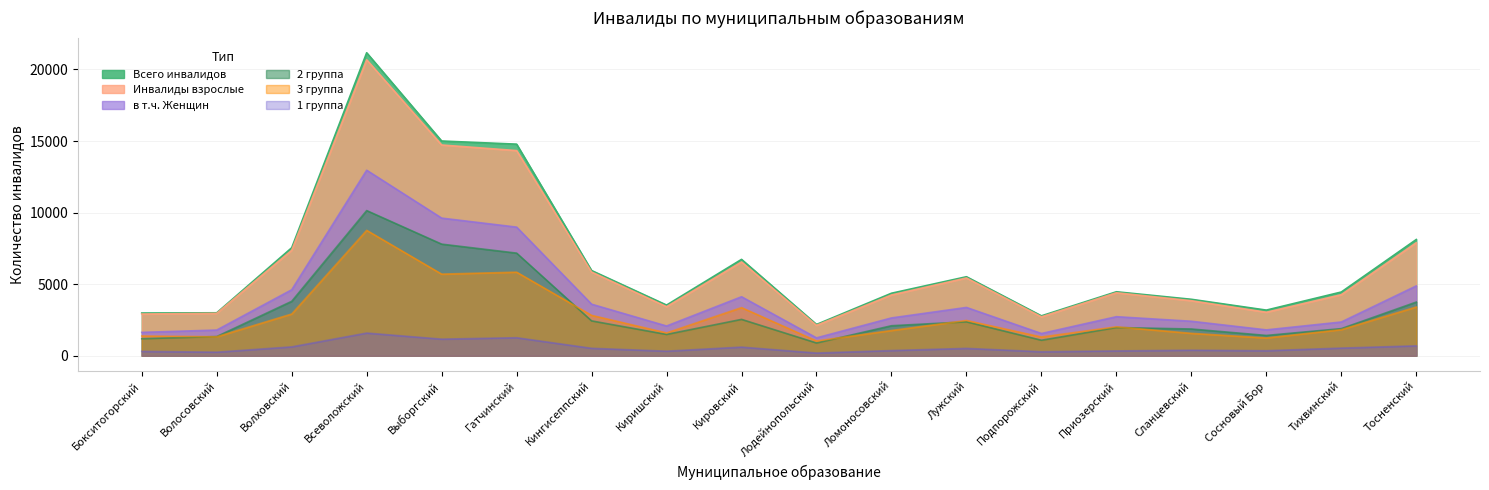

Where is the first local maximum for 1 группа?

Всеволожский